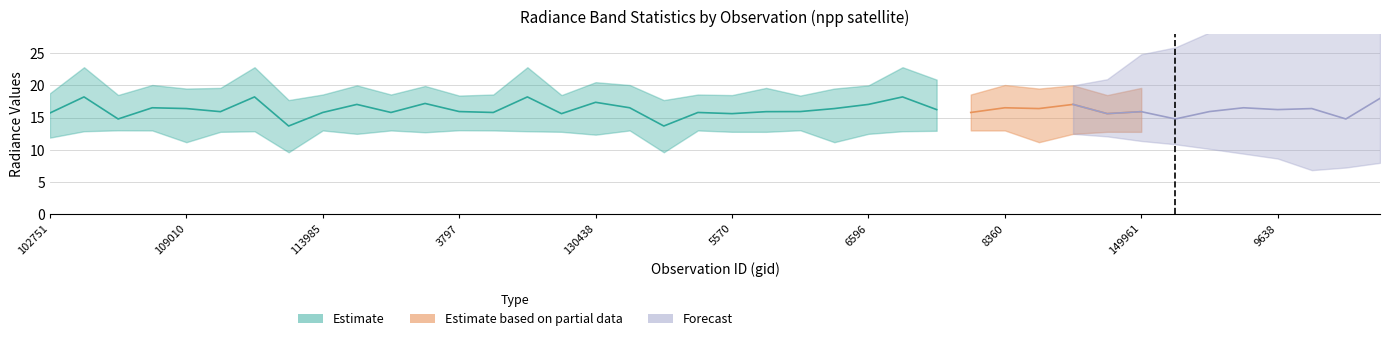

Count the number of categories in the chart.

40